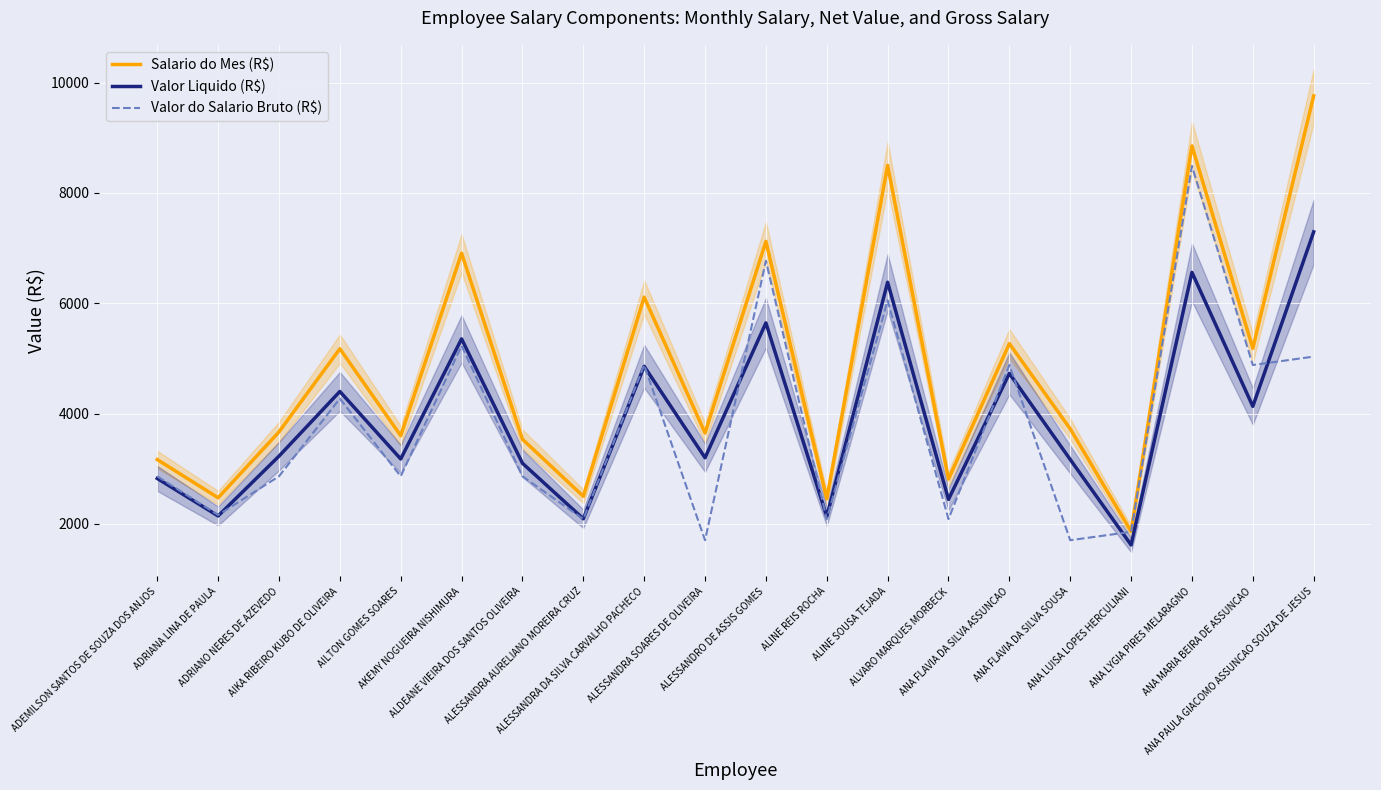

True or false: Valor Liquido (R$) and Salario do Mes (R$) cross at least once.

False